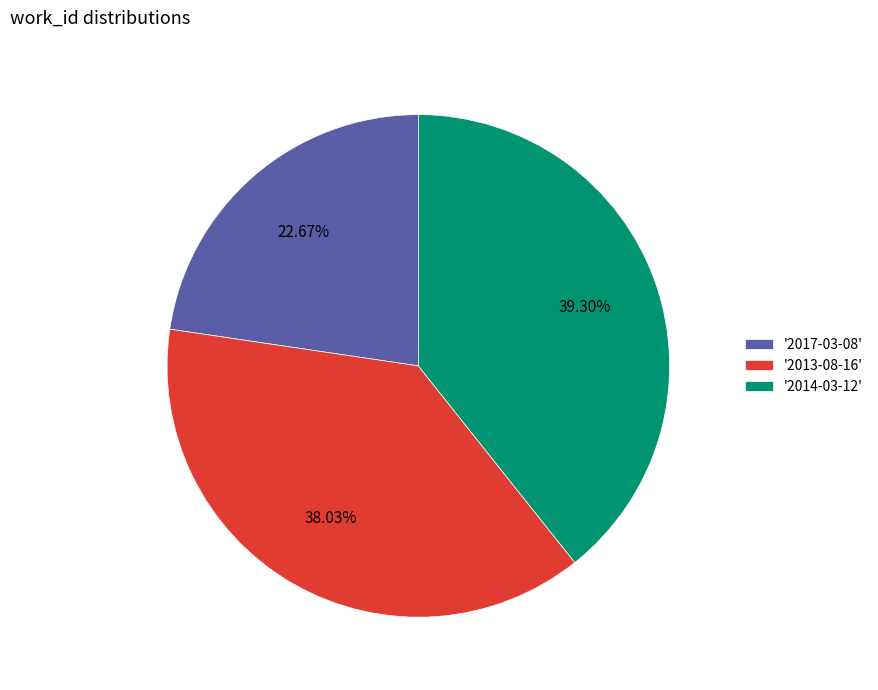

Do '2014-03-12' and '2013-08-16' together represent more than half of the pie?

Yes